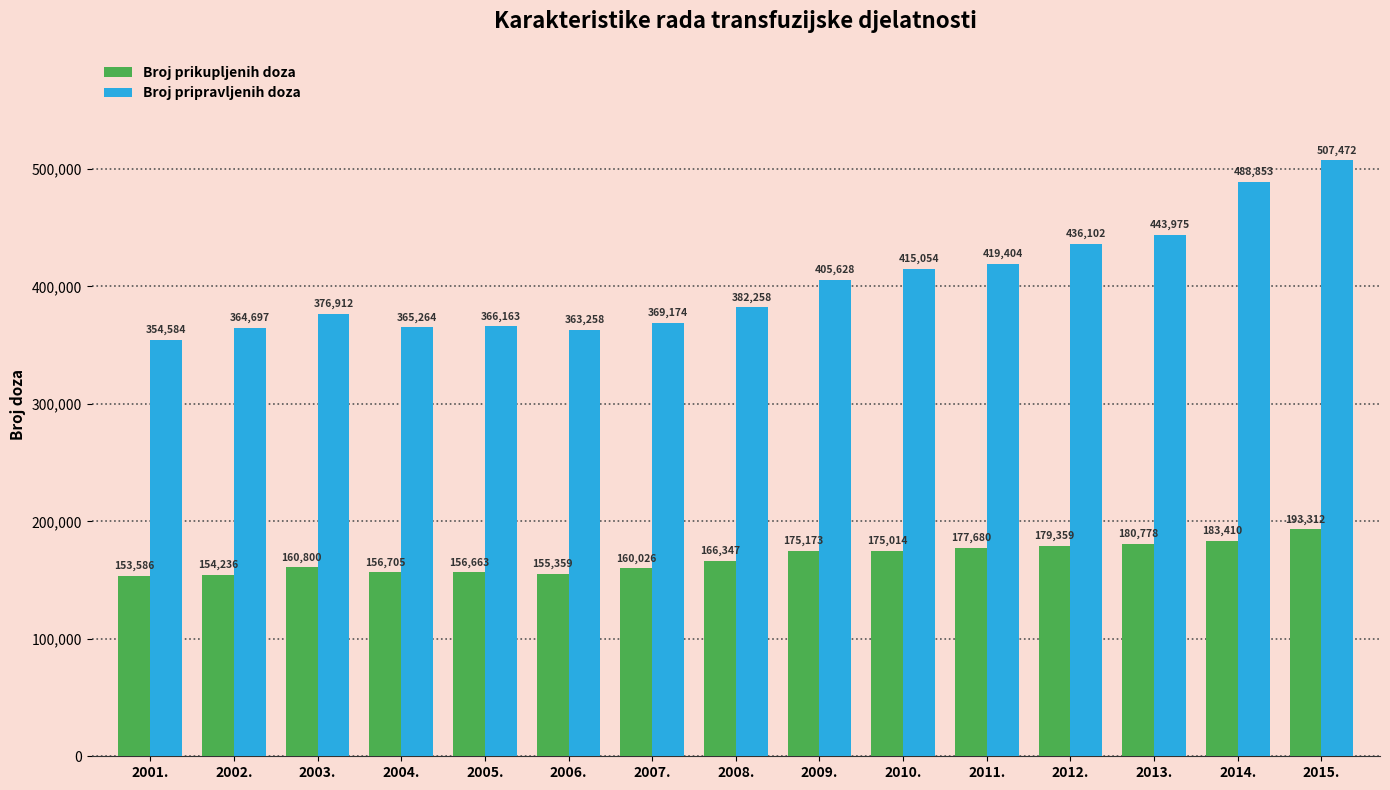

Reading left to right, what are all the values shown in this chart?

Broj prikupljenih doza: 153586	154236	160800	156705	156663	155359	160026	166347	175173	175014	177680	179359	180778	183410	193312
Broj pripravljenih doza: 354584	364697	376912	365264	366163	363258	369174	382258	405628	415054	419404	436102	443975	488853	507472